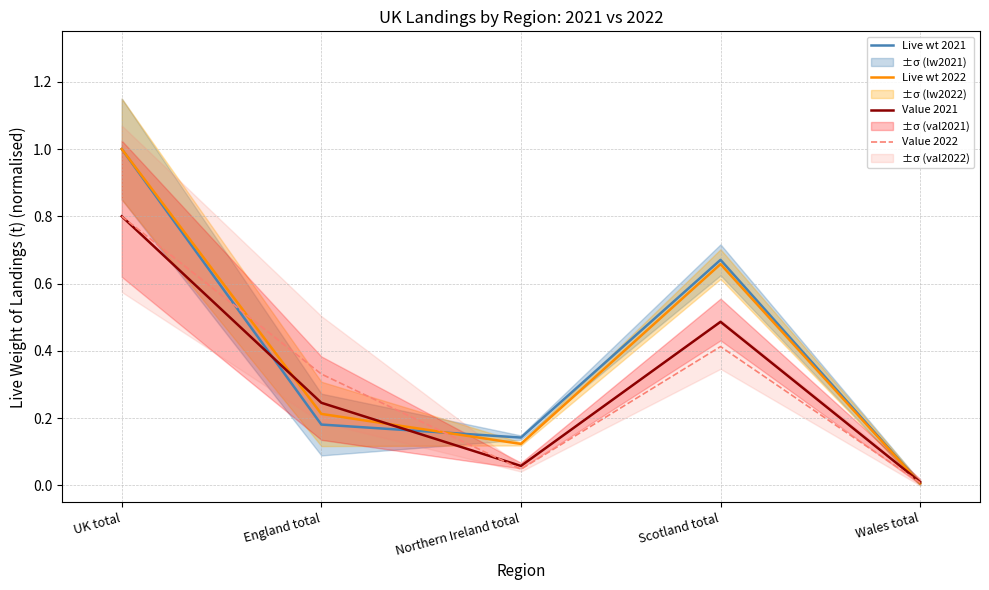

What is the difference between the maximum and second lowest values in the Value 2022 series?

0.8